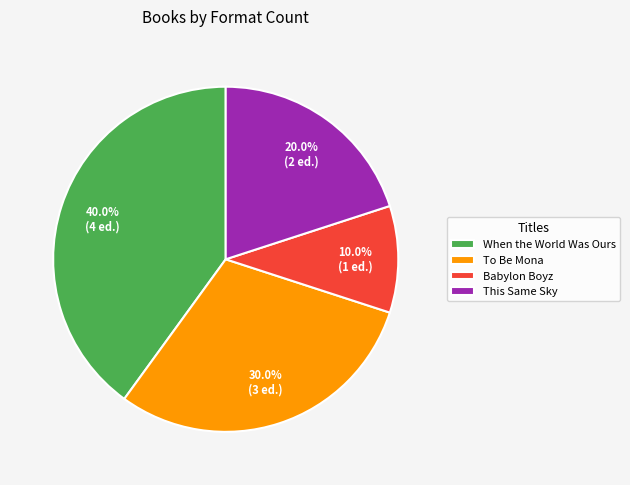

What is the largest slice in the pie chart?

When the World Was Ours